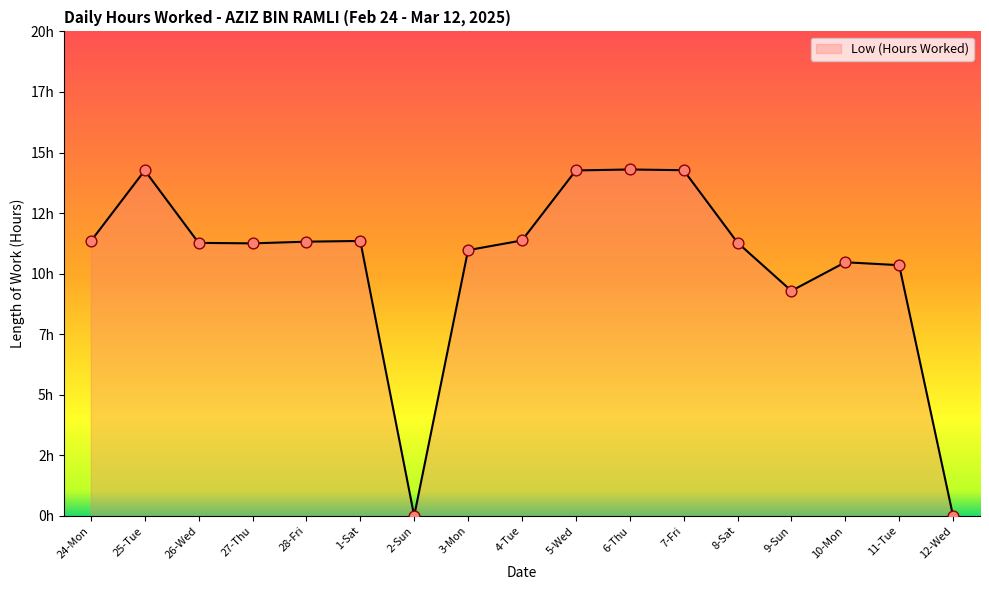

What is the ratio of the value at 11-Tue to the value at 3-Mon?

0.9